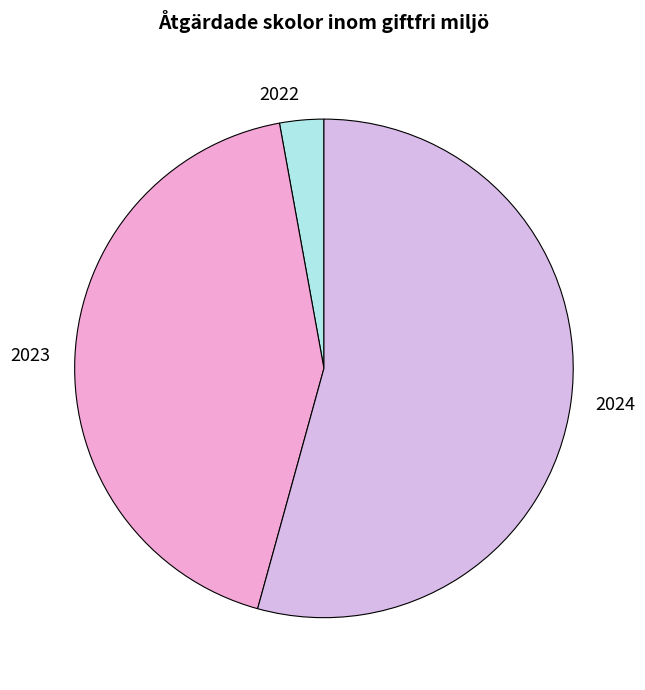

Do 2024 and 2023 together represent more than half of the pie?

Yes